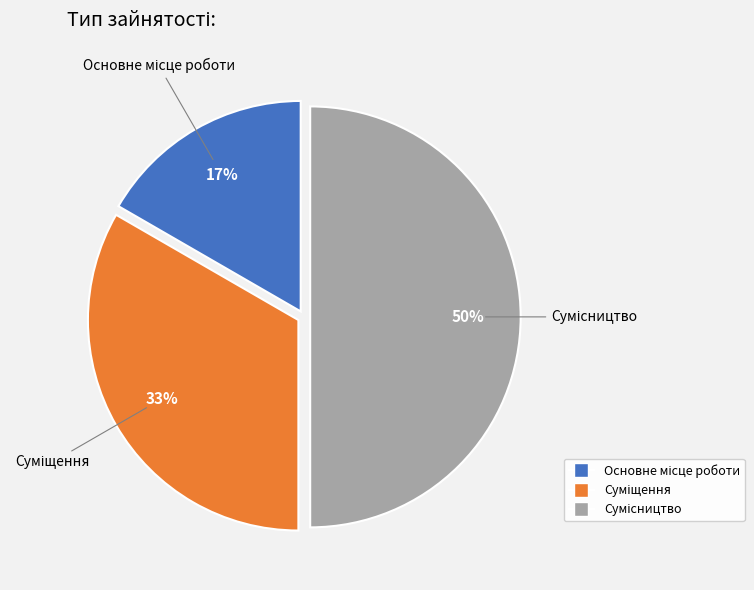

To the nearest percent, what is the average slice percentage?

33%